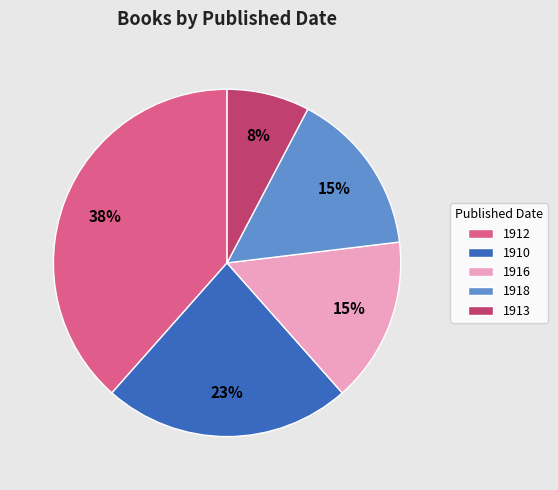

Which has a higher value, 1912 or 1910?

1912